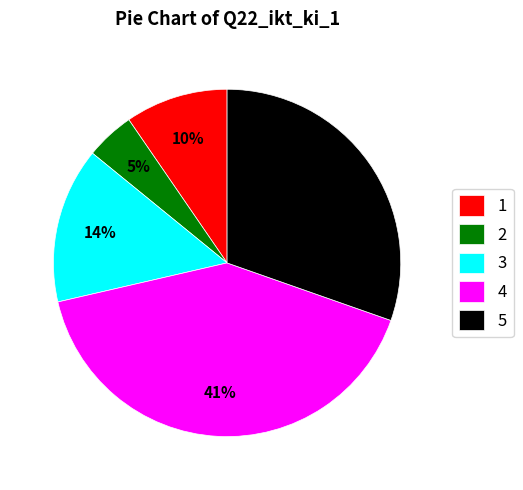

To the nearest percent, what is the difference between the largest and smallest slice percentages?

36%